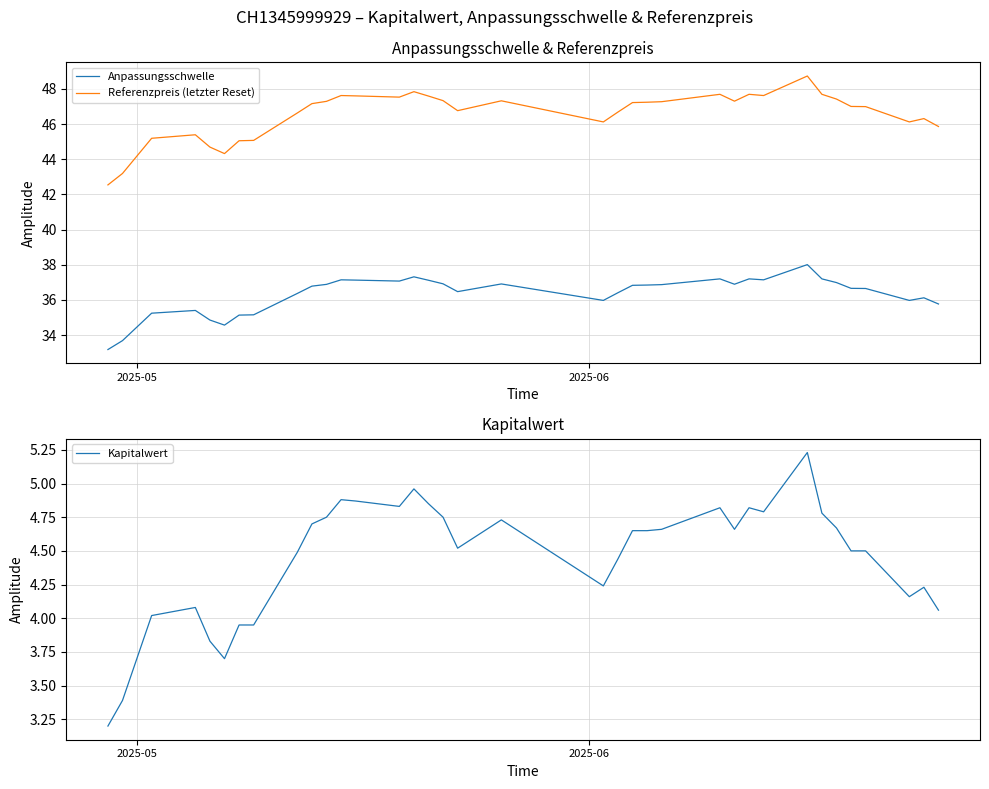

In Kapitalwert, how many points are lower than both neighbors (excluding endpoints)?

7